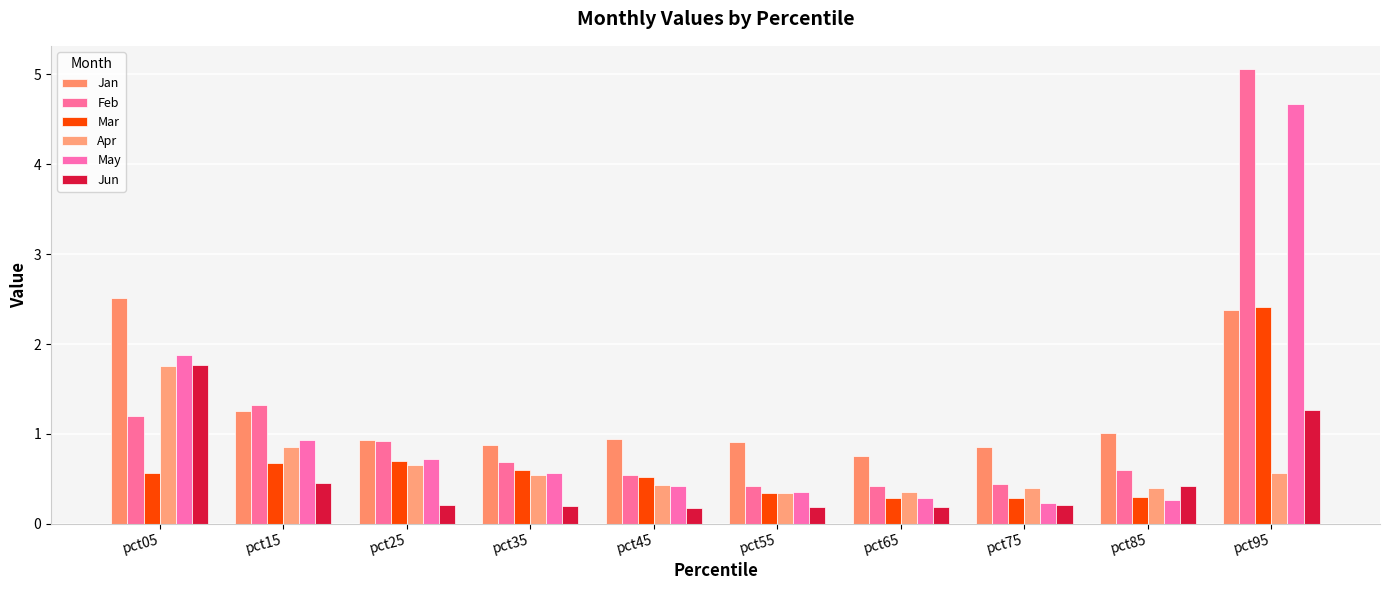

Is it true that Jun equals 0.2 at pct45?

True